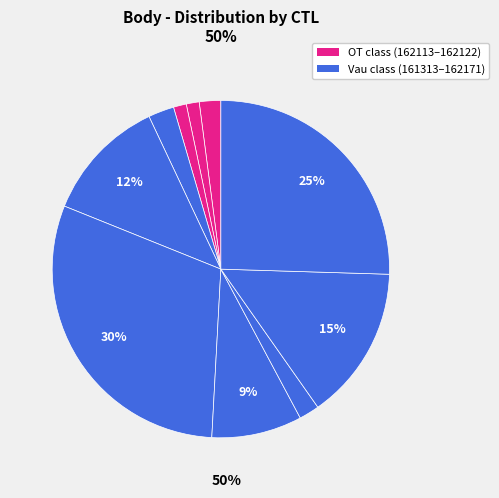

Which slice is the smallest?

162116